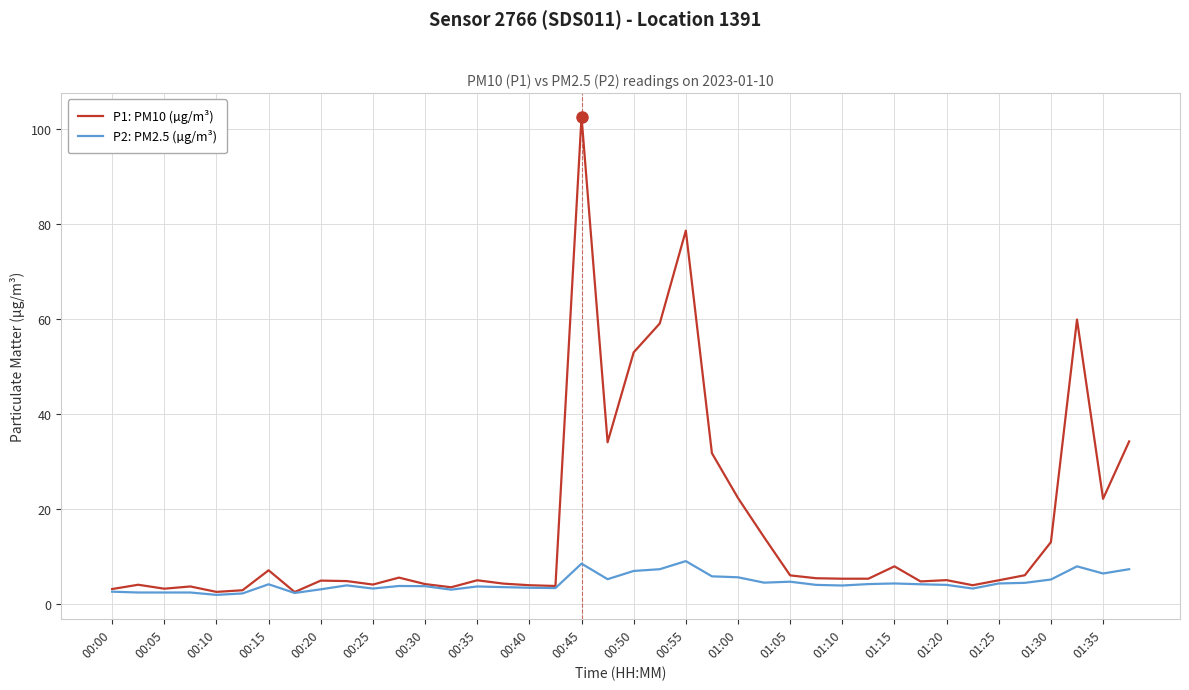

Which series has the widest spread of values?

P1: PM10 (µg/m³)